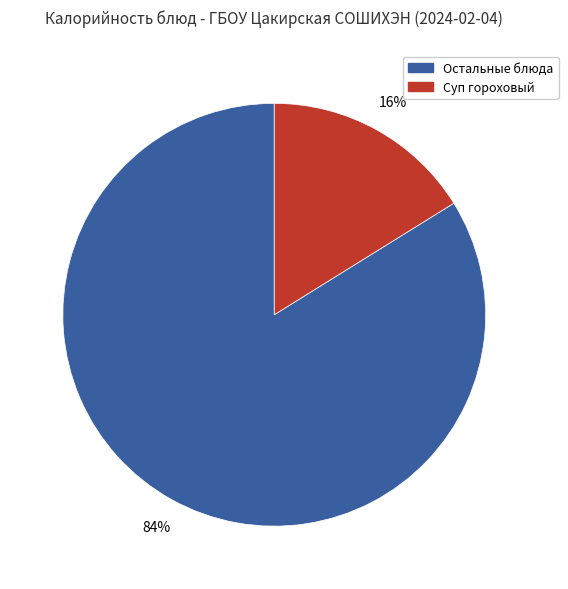

How many slices are in this pie chart?

2